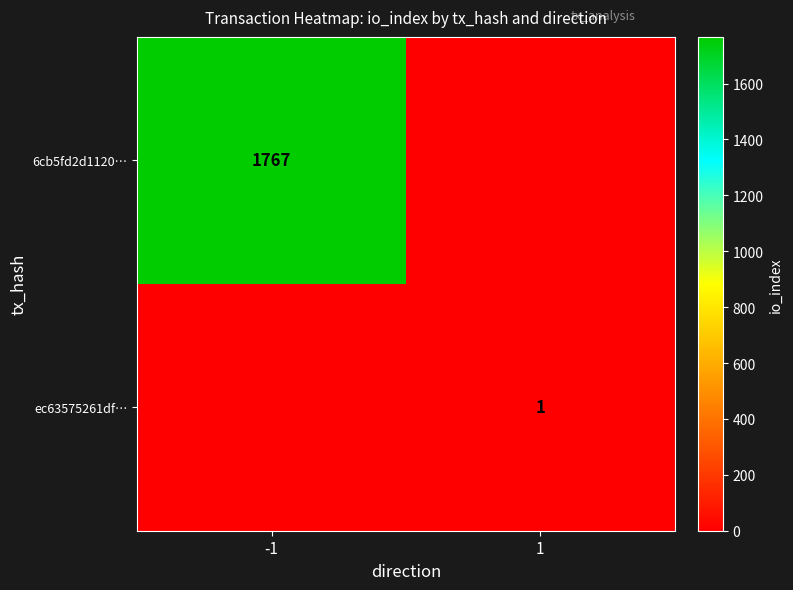

Is it true that ec63575261df… equals 1 at 1?

True